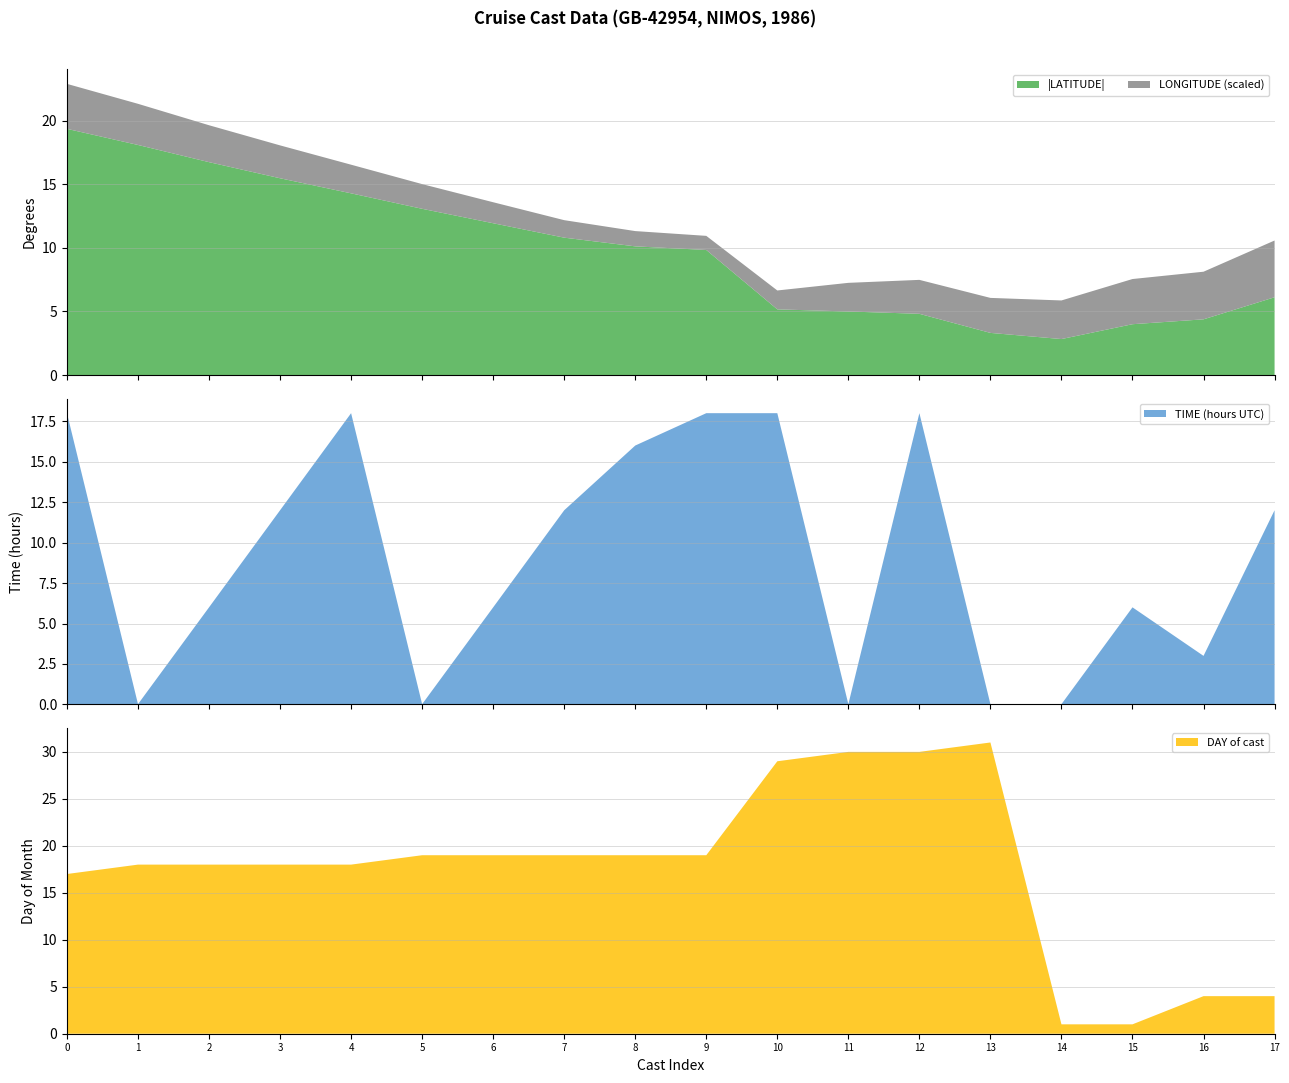

Reading left to right, transcribe all the data shown in this chart.

LATITUDE: 3098033=-19.4	3098037=-18.1	3098044=-16.7	3098050=-15.5	3098054=-14.3	3098062=-13.1	3098068=-11.9	3098074=-10.8	3098084=-10.1	3098088=-9.8	3098411=-5.2	3098419=-5.0	3098439=-4.8	3098443=-3.3	3098460=-2.8	3098467=-4.0	3098544=-4.4	3098555=-6.1
LONGITUDE: 3098033=152.1	3098037=151.5	3098044=150.8	3098050=150.2	3098054=149.5	3098062=148.9	3098068=148.3	3098074=147.8	3098084=147.4	3098088=147.2	3098411=148.0	3098419=149.5	3098439=150.3	3098443=150.5	3098460=151.1	3098467=152.1	3098544=152.5	3098555=153.9
TIME: 3098033=18.0	3098037=0.0	3098044=6.0	3098050=12.0	3098054=18.0	3098062=0.0	3098068=6.0	3098074=12.0	3098084=16.0	3098088=18.0	3098411=18.0	3098419=0.0	3098439=18.0	3098443=0.0	3098460=0.0	3098467=6.0	3098544=3.0	3098555=12.0
DAY: 3098033=17.0	3098037=18.0	3098044=18.0	3098050=18.0	3098054=18.0	3098062=19.0	3098068=19.0	3098074=19.0	3098084=19.0	3098088=19.0	3098411=29.0	3098419=30.0	3098439=30.0	3098443=31.0	3098460=1.0	3098467=1.0	3098544=4.0	3098555=4.0